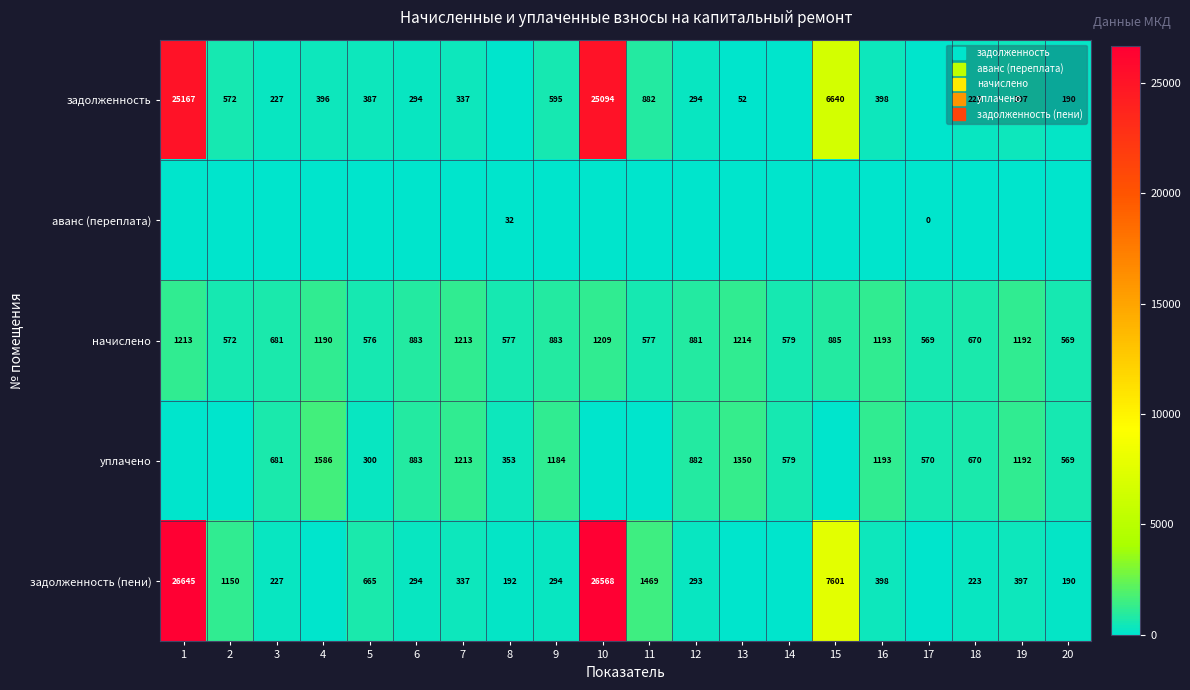

Is it true that начислено equals 577.4 at 11?

True